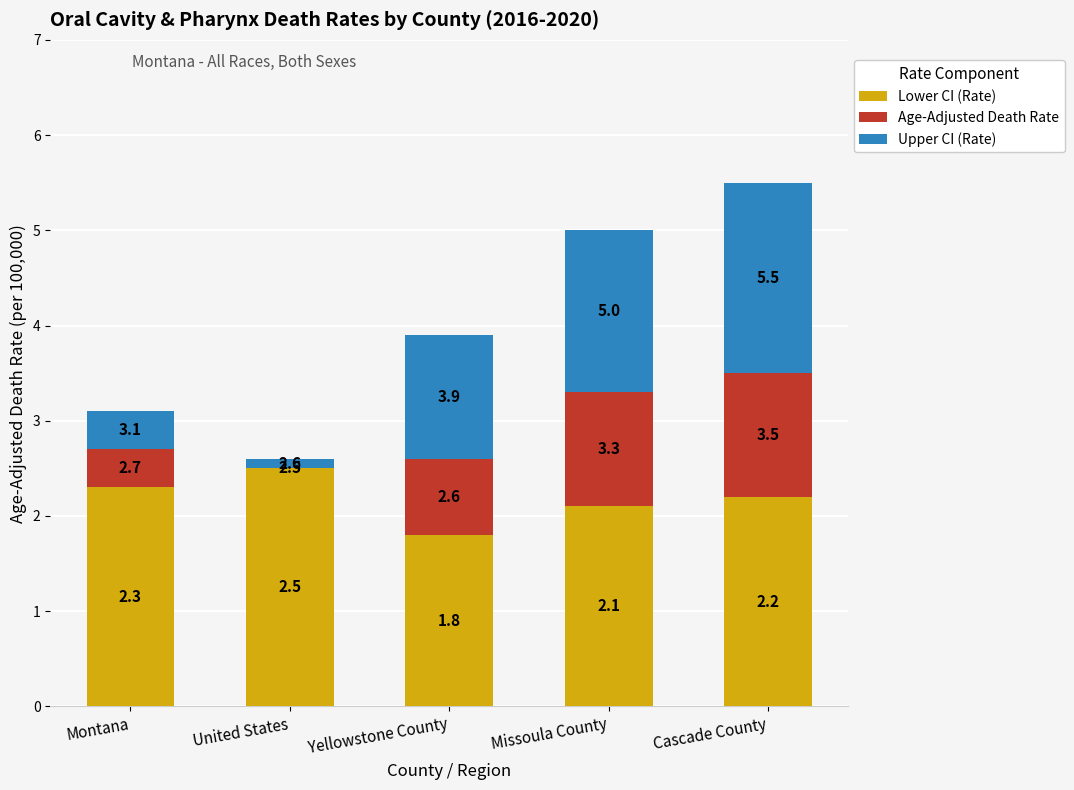

Does the chart contain stacked bars?

Yes